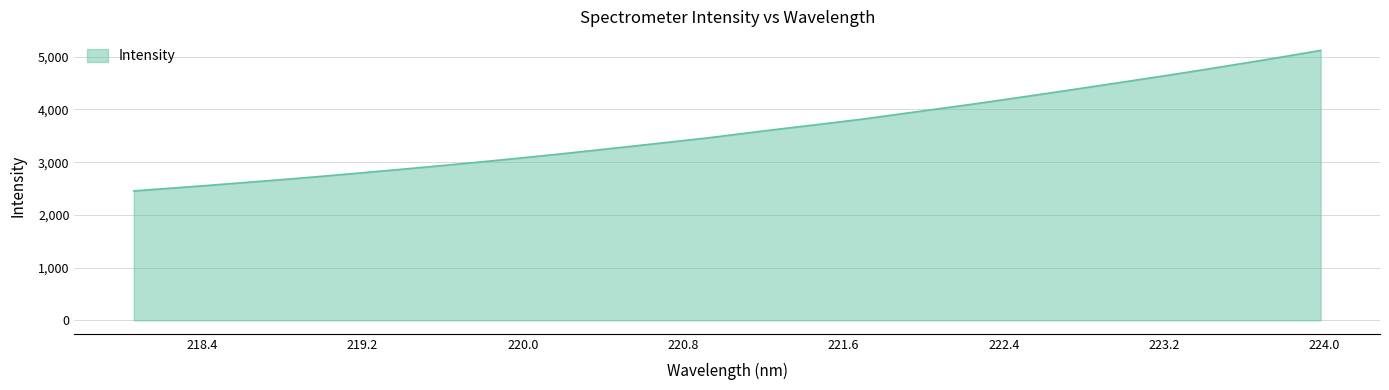

Count the number of data series in this chart.

1